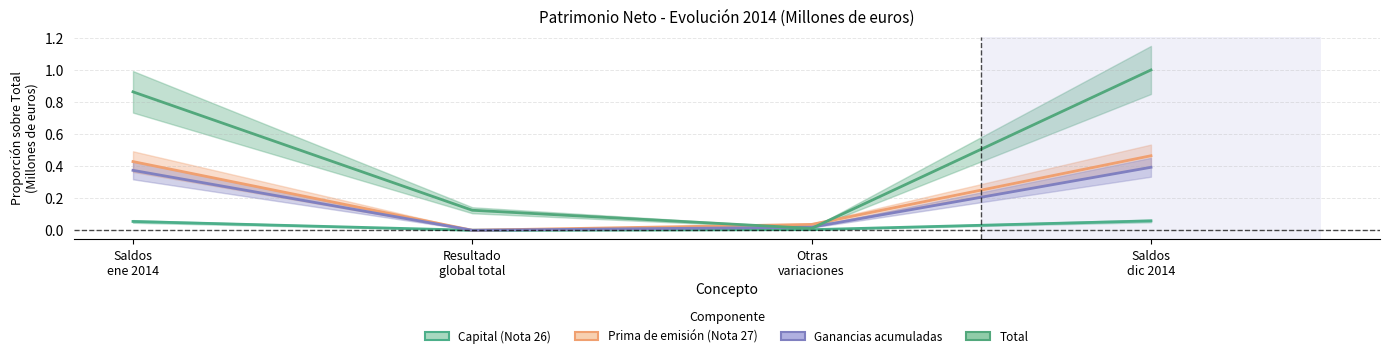

Is the value of Prima de emisión (Nota 27) at Saldos
ene 2014 greater than the value of Ganancias acumuladas at Otras
variaciones?

Yes